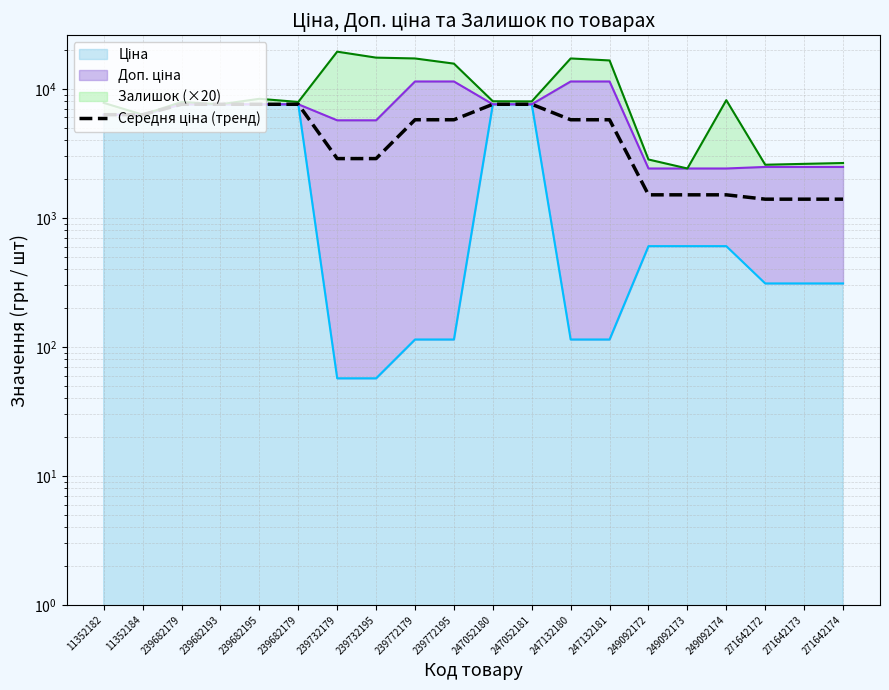

What is the approximate value at 247132180?

5762.1